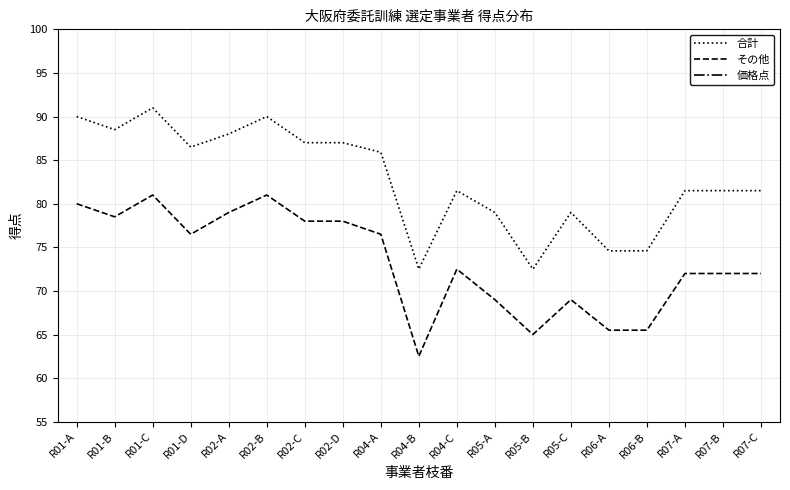

True or false: その他 and 価格点 cross at least once.

False